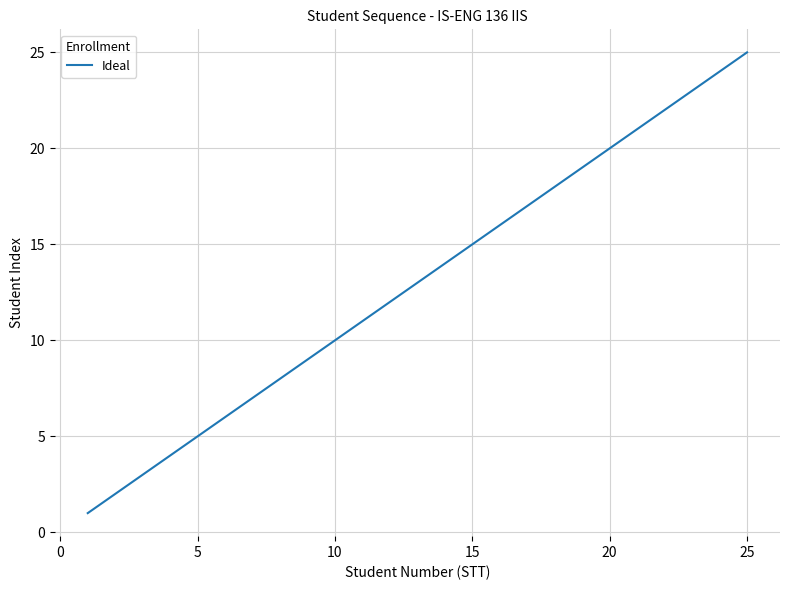

Is this an area chart (filled region under the line)?

No